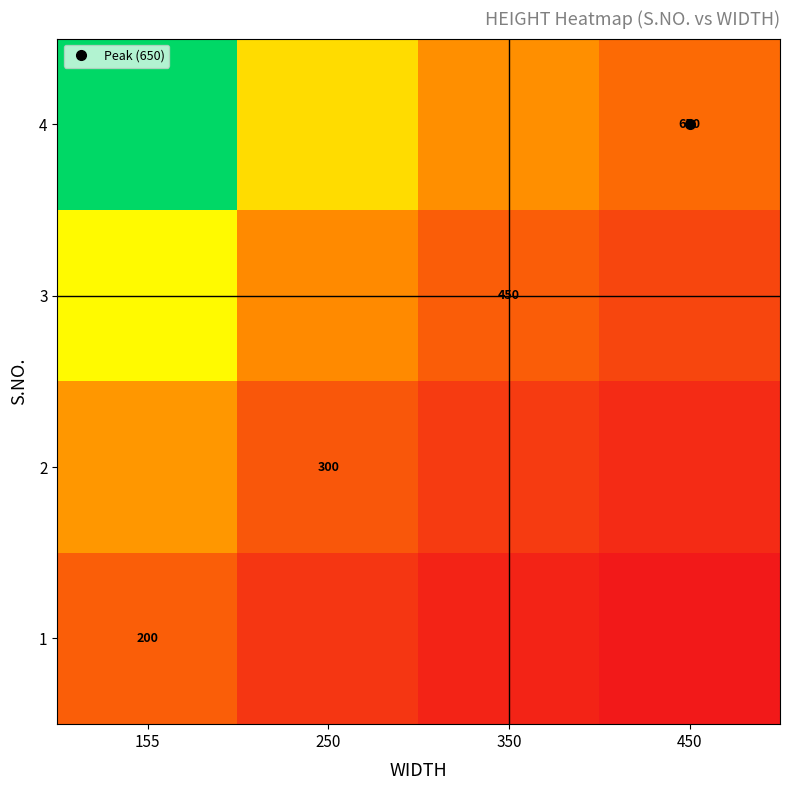

What is the sum of the 3 values at 450 and 350?

2.3